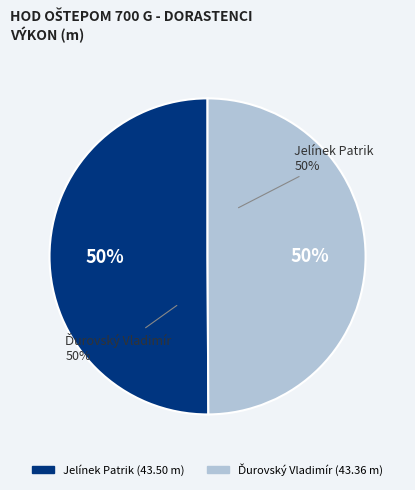

How many segments does this pie chart have?

2